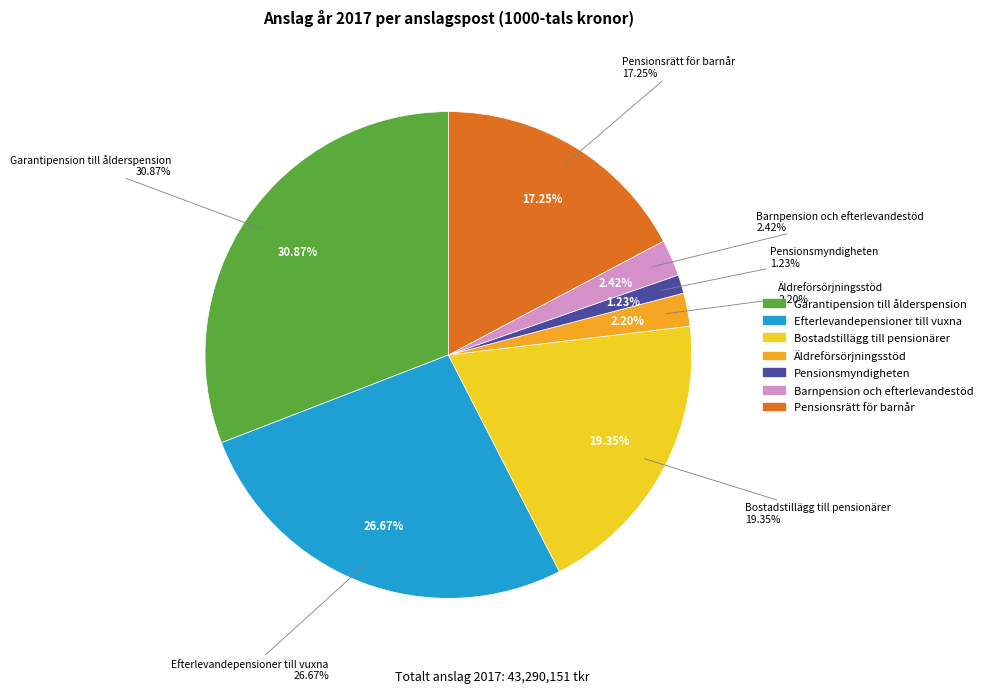

Do Efterlevandepensioner till vuxna and Bostadstillägg till pensionärer together represent more than half of the pie?

No